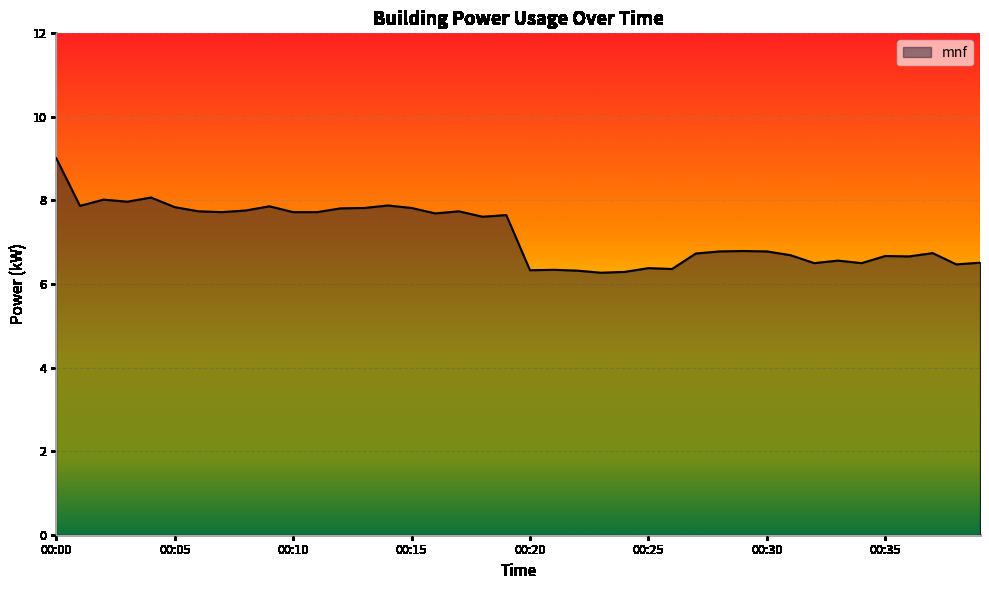

What is the minimum value shown in the chart?

6.3